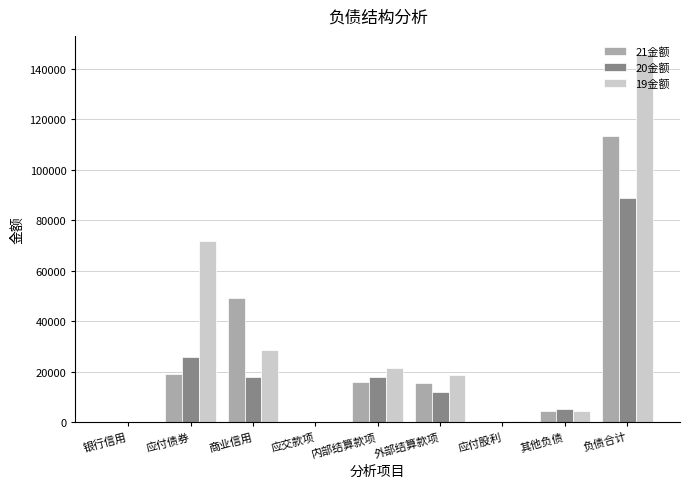

The 20金额 series shows 0.0 at 银行信用. True or false?

True